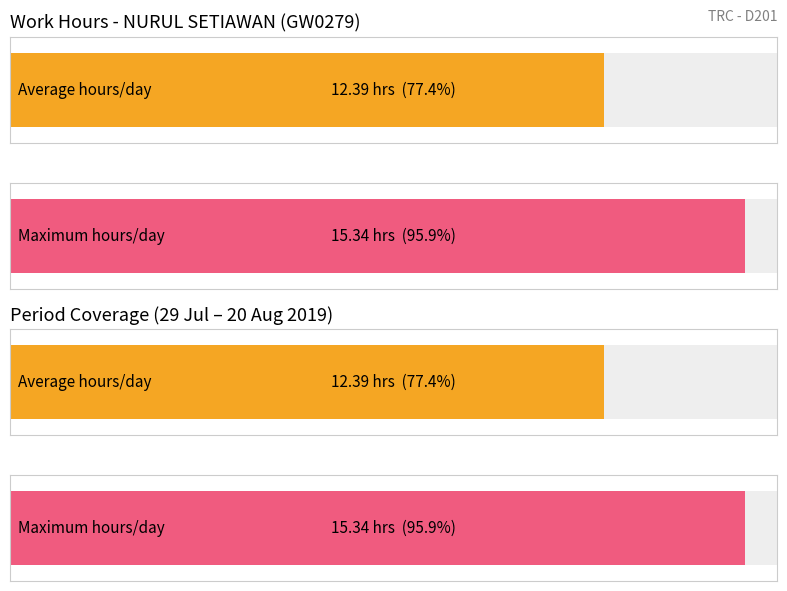

Are the bars horizontal?

Yes